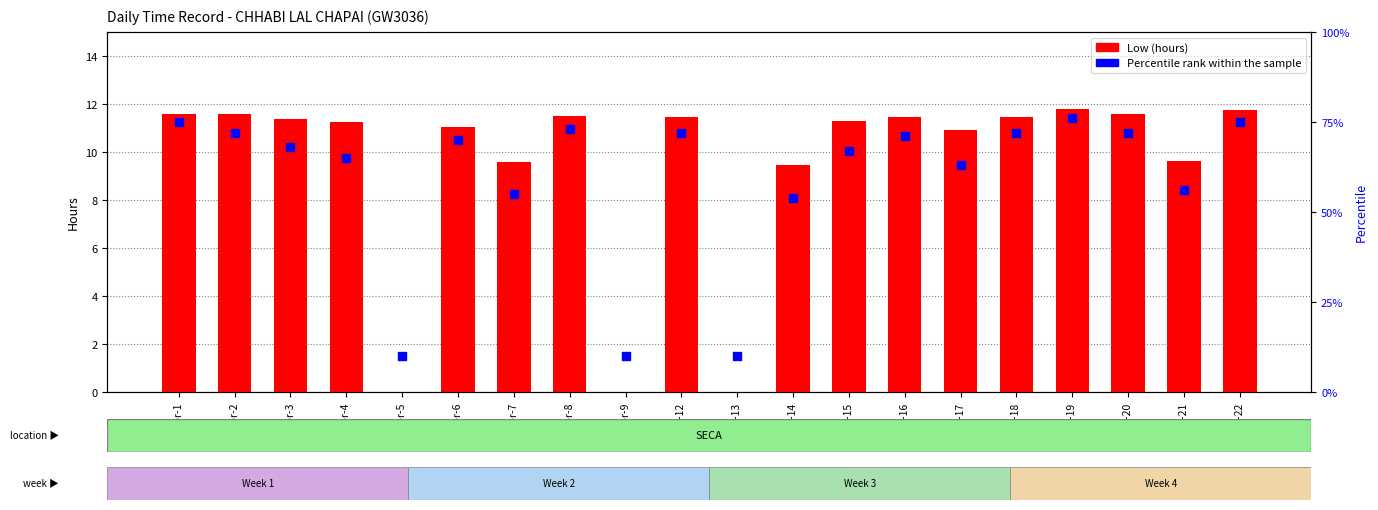

What is the total value across all series at Apr-16?

82.5